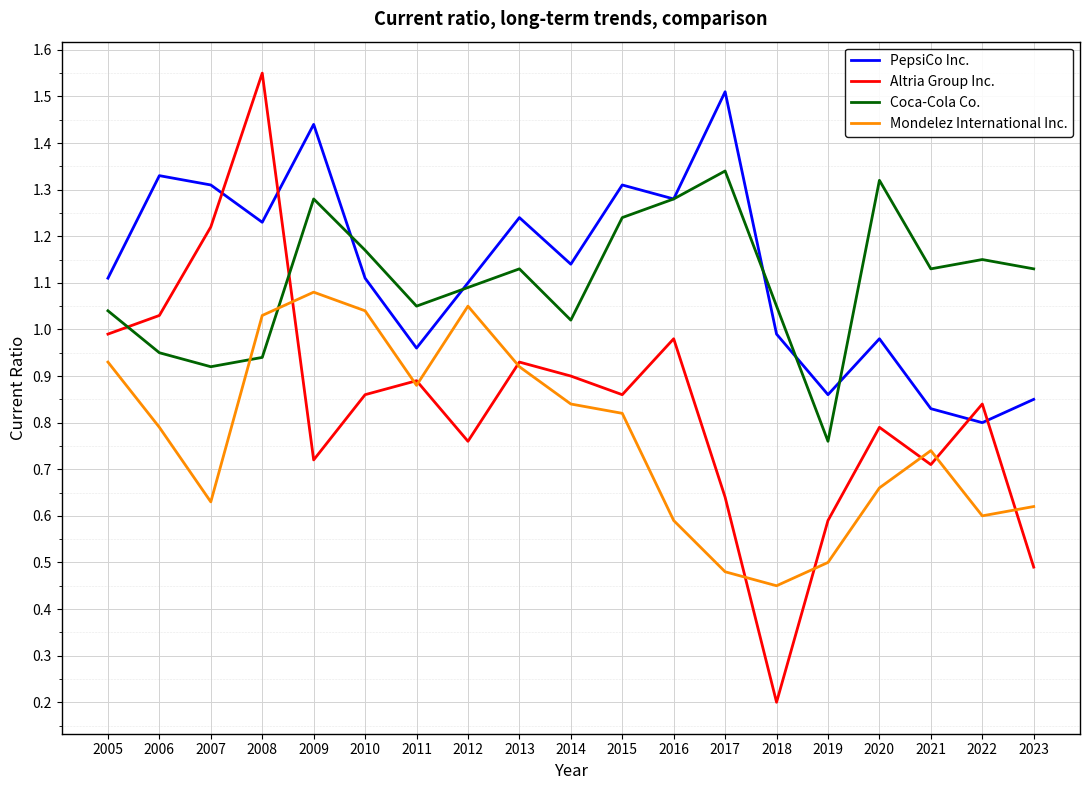

Which series has the largest range (max minus min)?

Altria Group Inc.